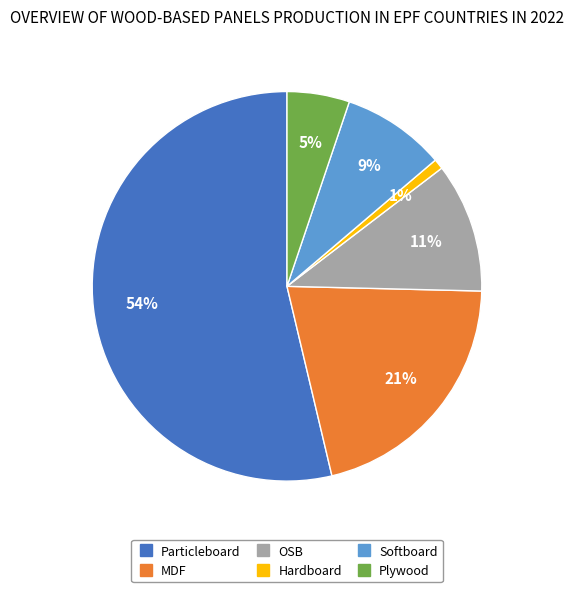

Does Hardboard account for over 50% of the chart?

No